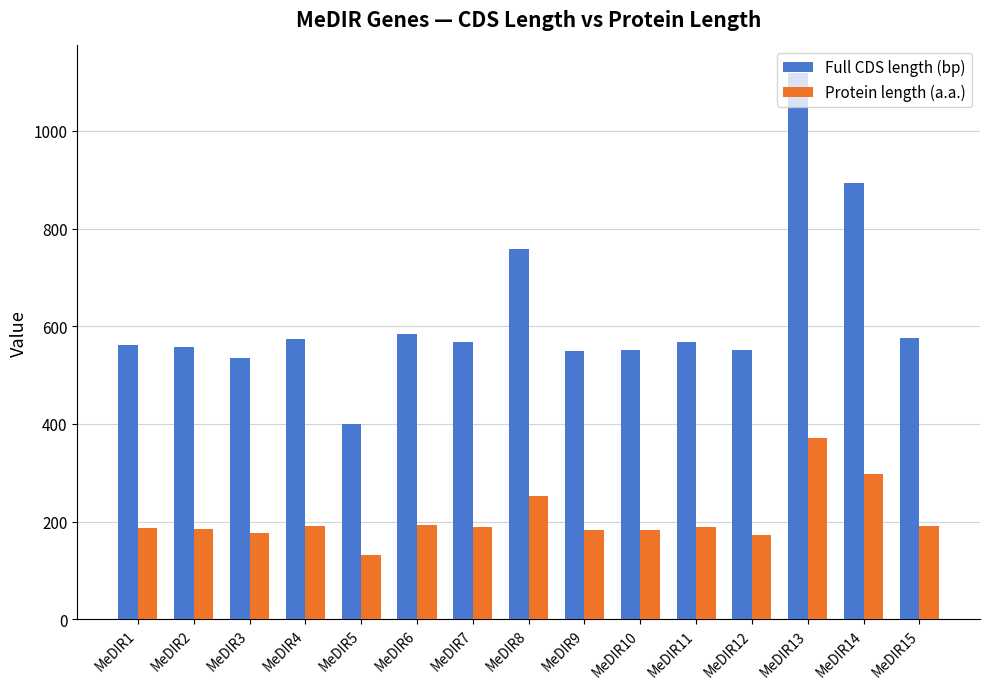

Is the value of Full CDS length (bp) at MeDIR15 greater than the value of Protein length (a.a.) at MeDIR15?

Yes